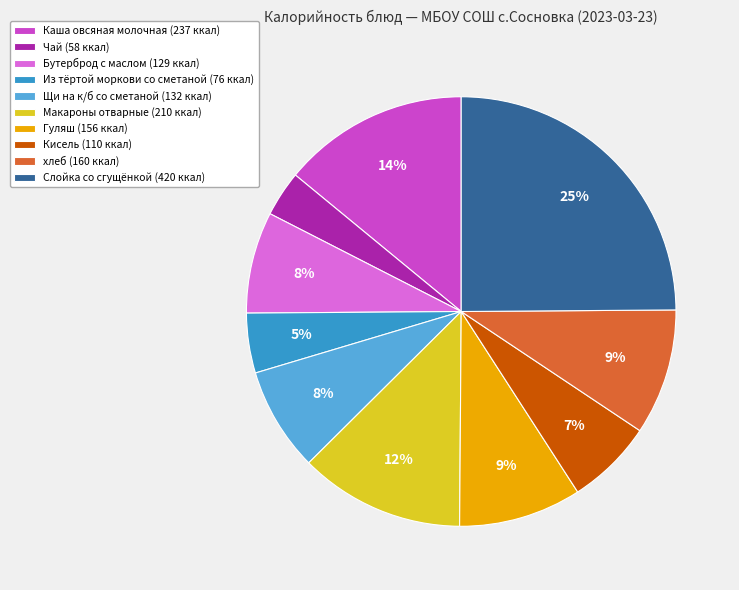

Is the sum of Кисель and Из тёртой моркови со сметаной greater than half?

No